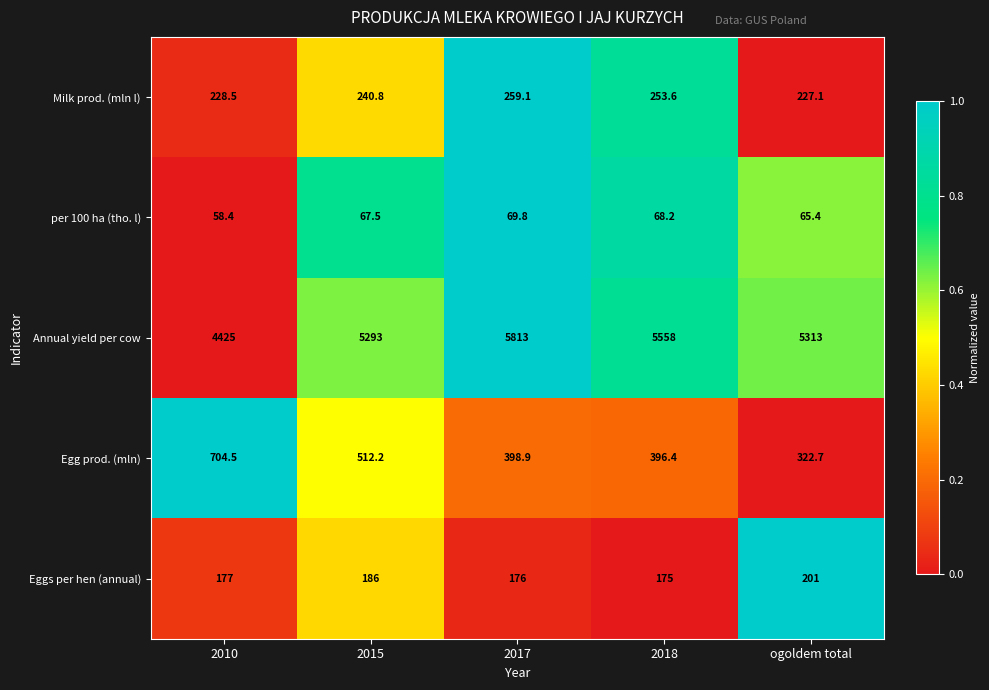

What is the approximate value of Annual yield per cow at 2017?

5813.0